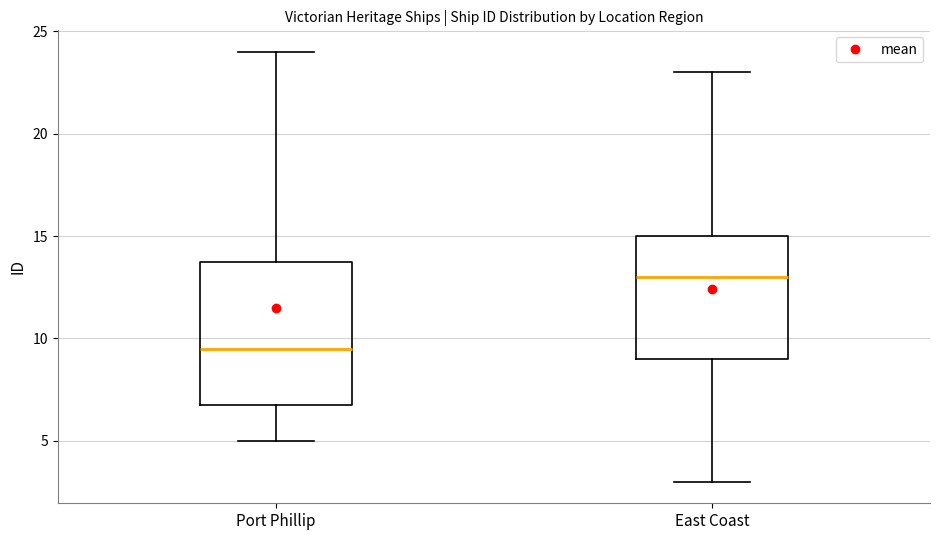

Reading left to right, read every box against the y-axis: the position of its median line, the range the box covers, and the ends of its whiskers. The values are not printed on the chart, so give them approximately, as read against the axis.

Port Phillip: median 9.5, box 7.0 to 14.0, whiskers 5.0 to 24.0
East Coast: median 13.0, box 9.0 to 15.0, whiskers 3.0 to 23.0